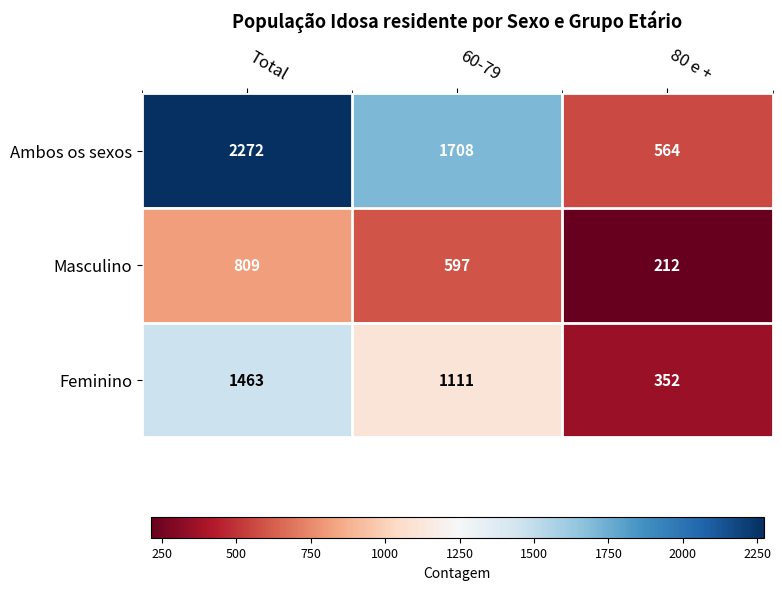

At which category does the chart reach its peak across all series?

Total